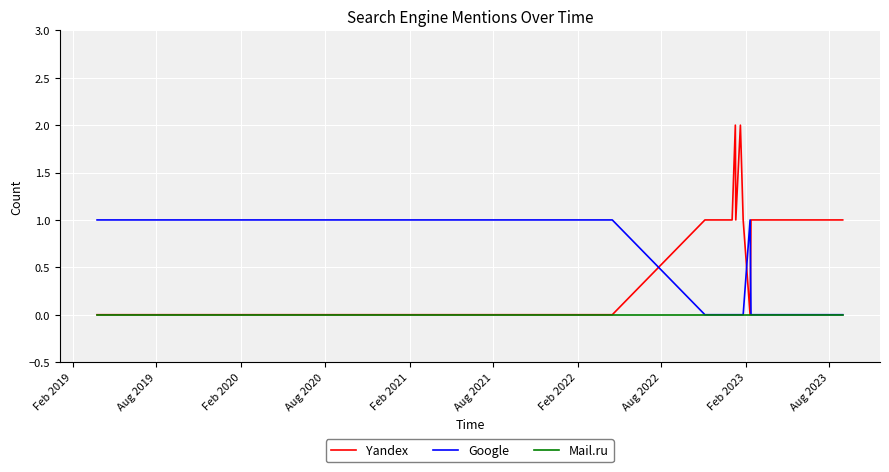

Which series has the largest range (max minus min)?

Yandex